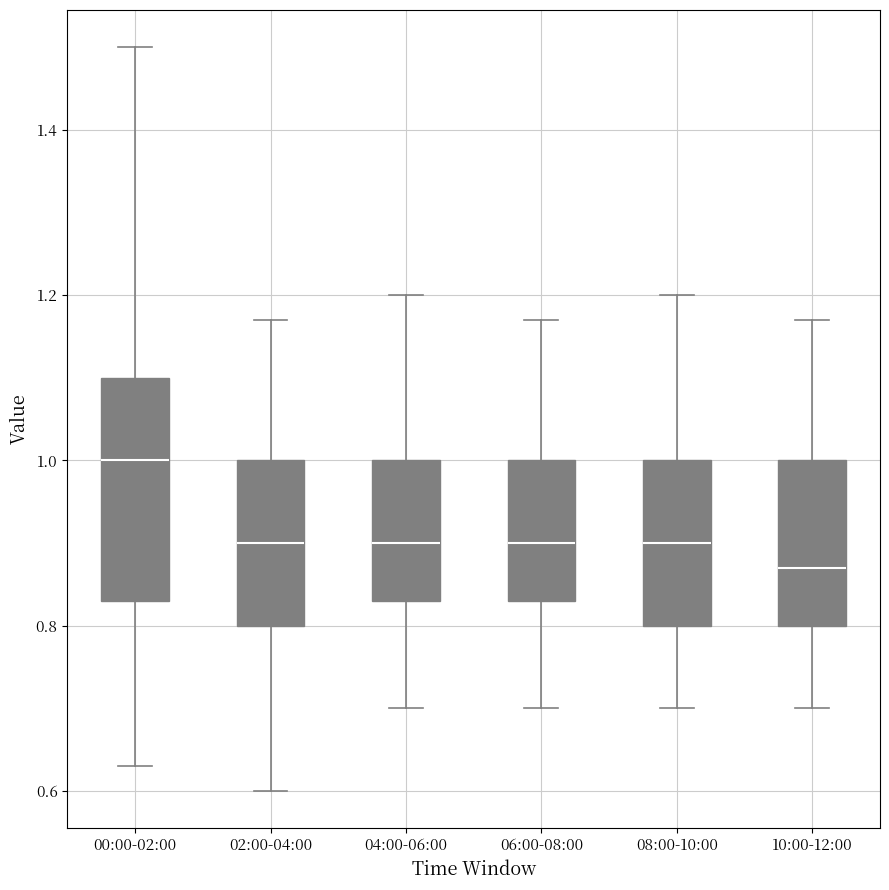

Reading left to right, transcribe this box plot: for each box, give where its median line is, the range the box spans, and where its two whiskers end, as read against the y-axis. The values are not printed on the chart, so give them approximately, as read against the axis.

00:00-02:00: median 1.00, box 0.84 to 1.10, whiskers 0.64 to 1.50
02:00-04:00: median 0.90, box 0.80 to 1.00, whiskers 0.60 to 1.18
04:00-06:00: median 0.90, box 0.84 to 1.00, whiskers 0.70 to 1.20
06:00-08:00: median 0.90, box 0.84 to 1.00, whiskers 0.70 to 1.18
08:00-10:00: median 0.90, box 0.80 to 1.00, whiskers 0.70 to 1.20
10:00-12:00: median 0.88, box 0.80 to 1.00, whiskers 0.70 to 1.18